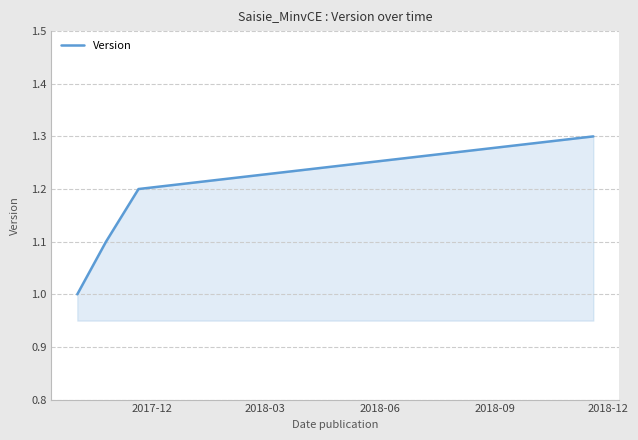

What is the difference between the maximum and minimum values?

0.3